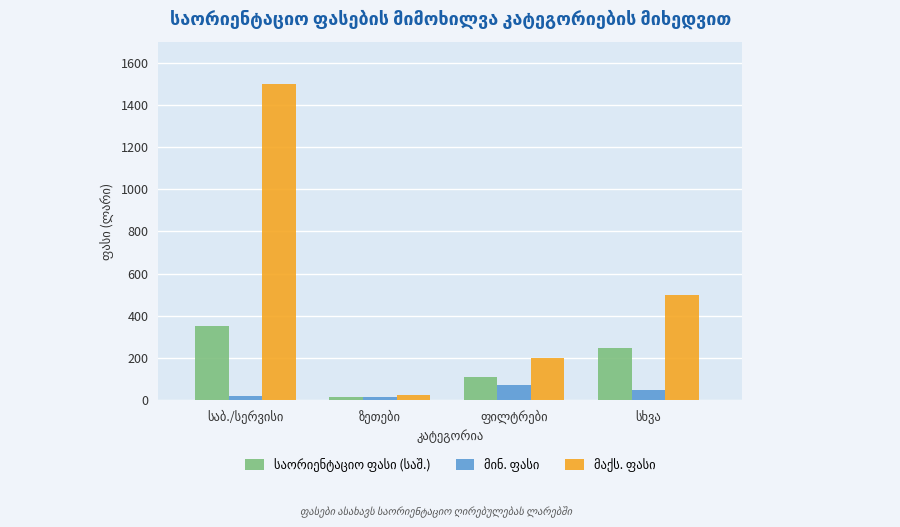

What is the maximum value shown in the chart?

1500